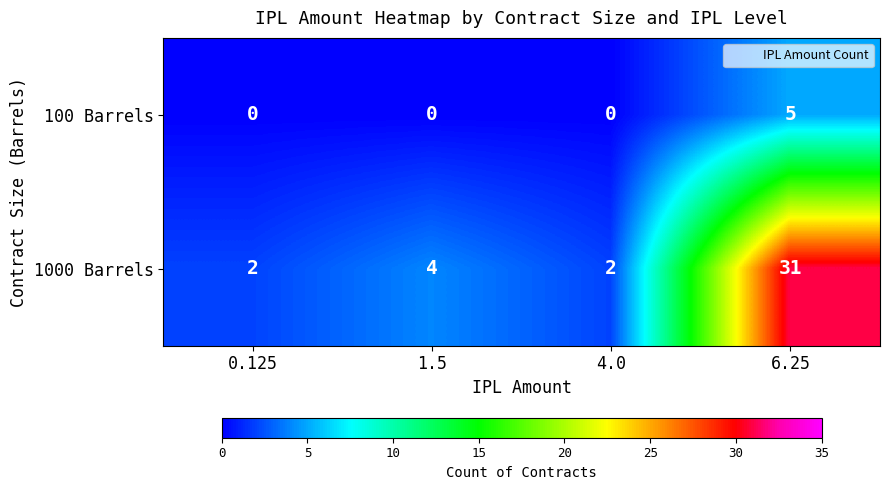

The 100 Barrels series shows -2 at 0.125. True or false?

False